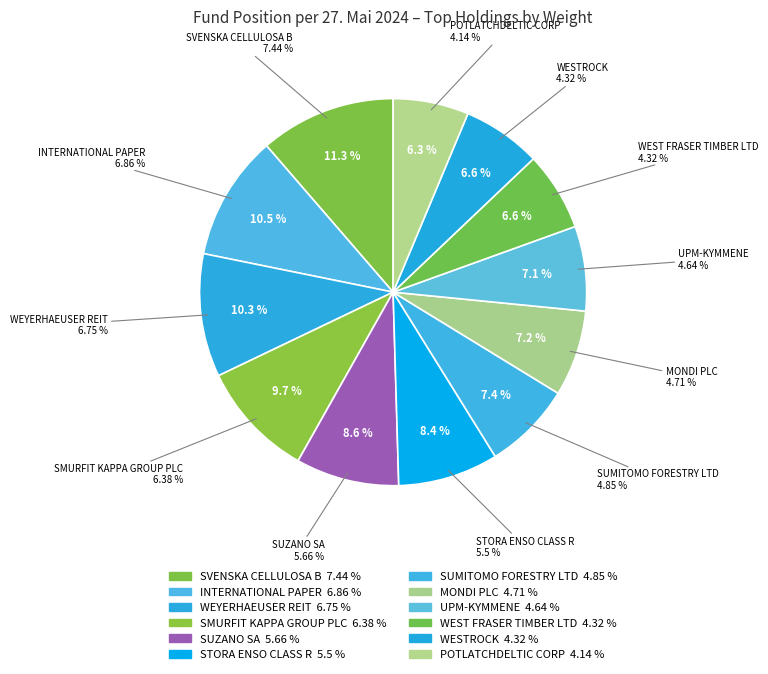

What is the change in value from SMURFIT KAPPA GROUP PLC to SUMITOMO FORESTRY LTD?

-1.5